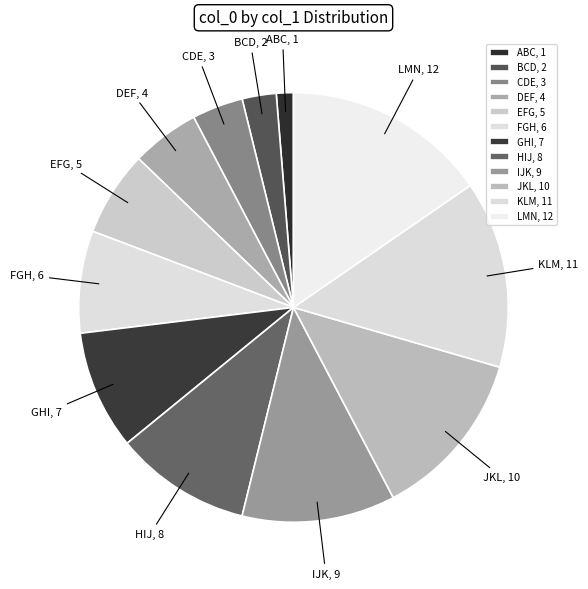

True or false: IJK accounts for 26% of the total.

False